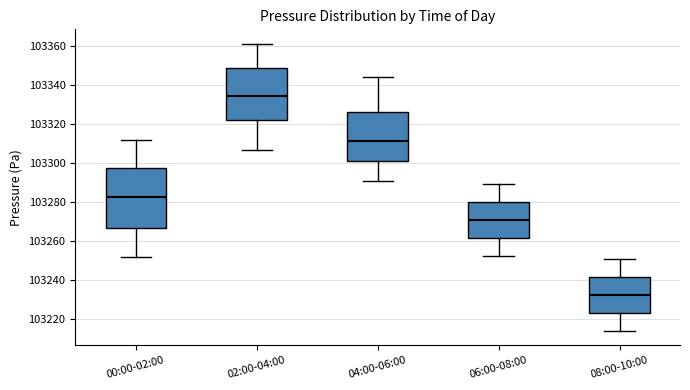

Reading left to right, read every box against the y-axis: the position of its median line, the range the box covers, and the ends of its whiskers. The values are not printed on the chart, so give them approximately, as read against the axis.

00:00-02:00: median 103282, box 103266 to 103298, whiskers 103252 to 103312
02:00-04:00: median 103334, box 103322 to 103348, whiskers 103306 to 103362
04:00-06:00: median 103312, box 103300 to 103326, whiskers 103290 to 103344
06:00-08:00: median 103270, box 103262 to 103280, whiskers 103252 to 103290
08:00-10:00: median 103232, box 103224 to 103242, whiskers 103214 to 103250